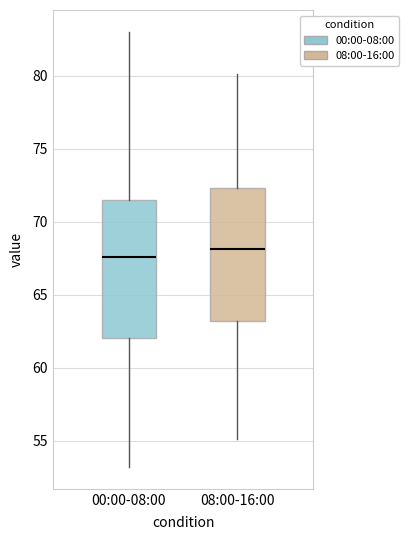

Reading left to right, read every box against the y-axis: the position of its median line, the range the box covers, and the ends of its whiskers. The values are not printed on the chart, so give them approximately, as read against the axis.

00:00-08:00: median 67.5, box 62.0 to 71.5, whiskers 53.0 to 83.0
08:00-16:00: median 68.0, box 63.0 to 72.5, whiskers 55.0 to 80.0